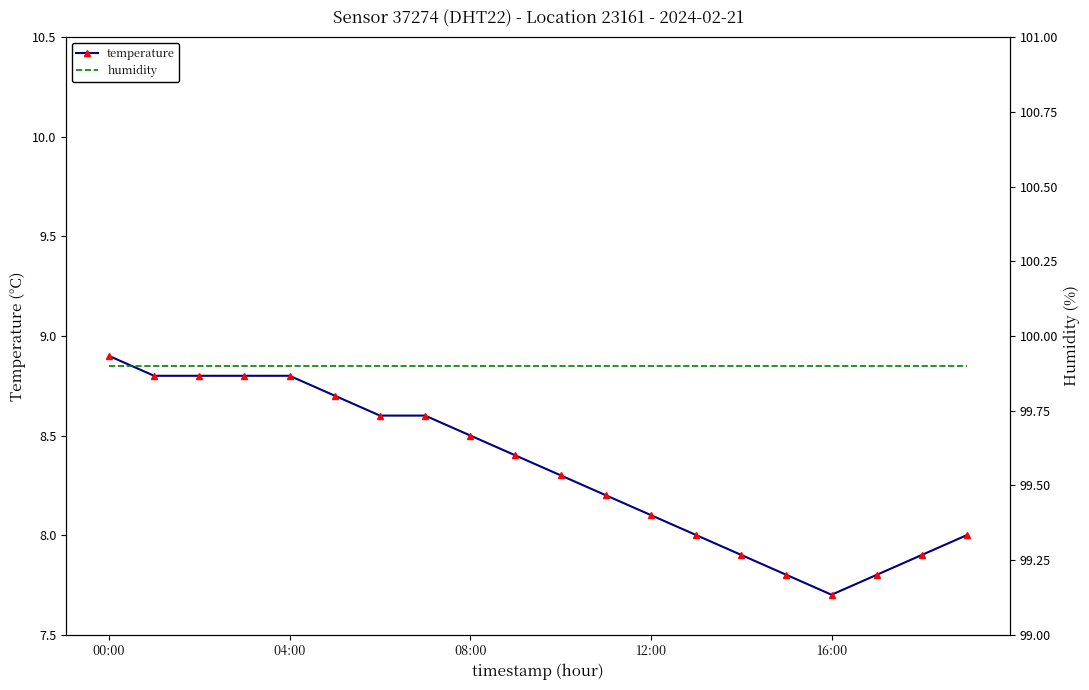

What is the lowest value of the temperature series?

7.7